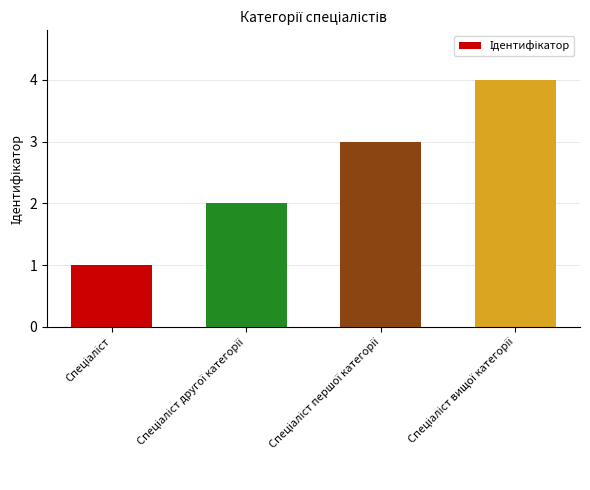

What is the difference between the maximum and minimum values?

3